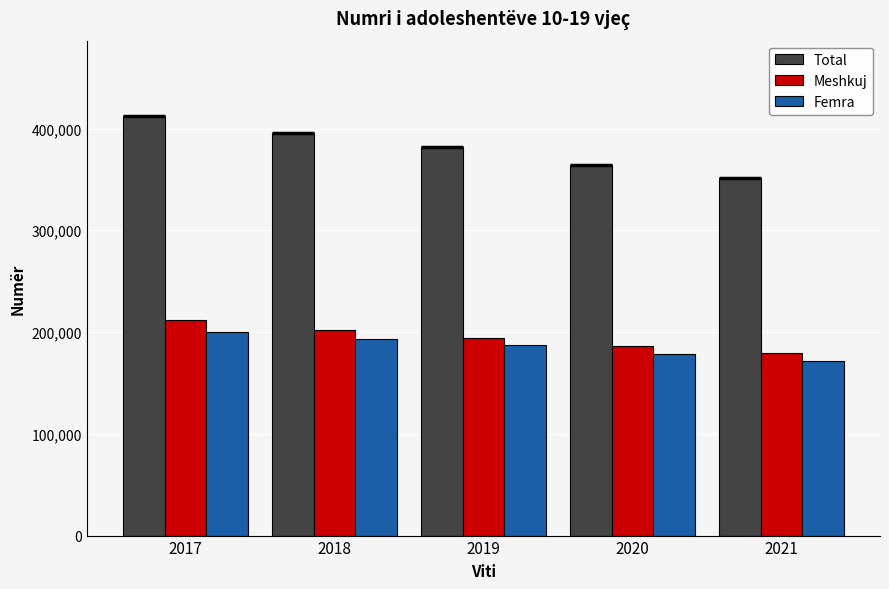

What is the average value of the Femra series?

185916